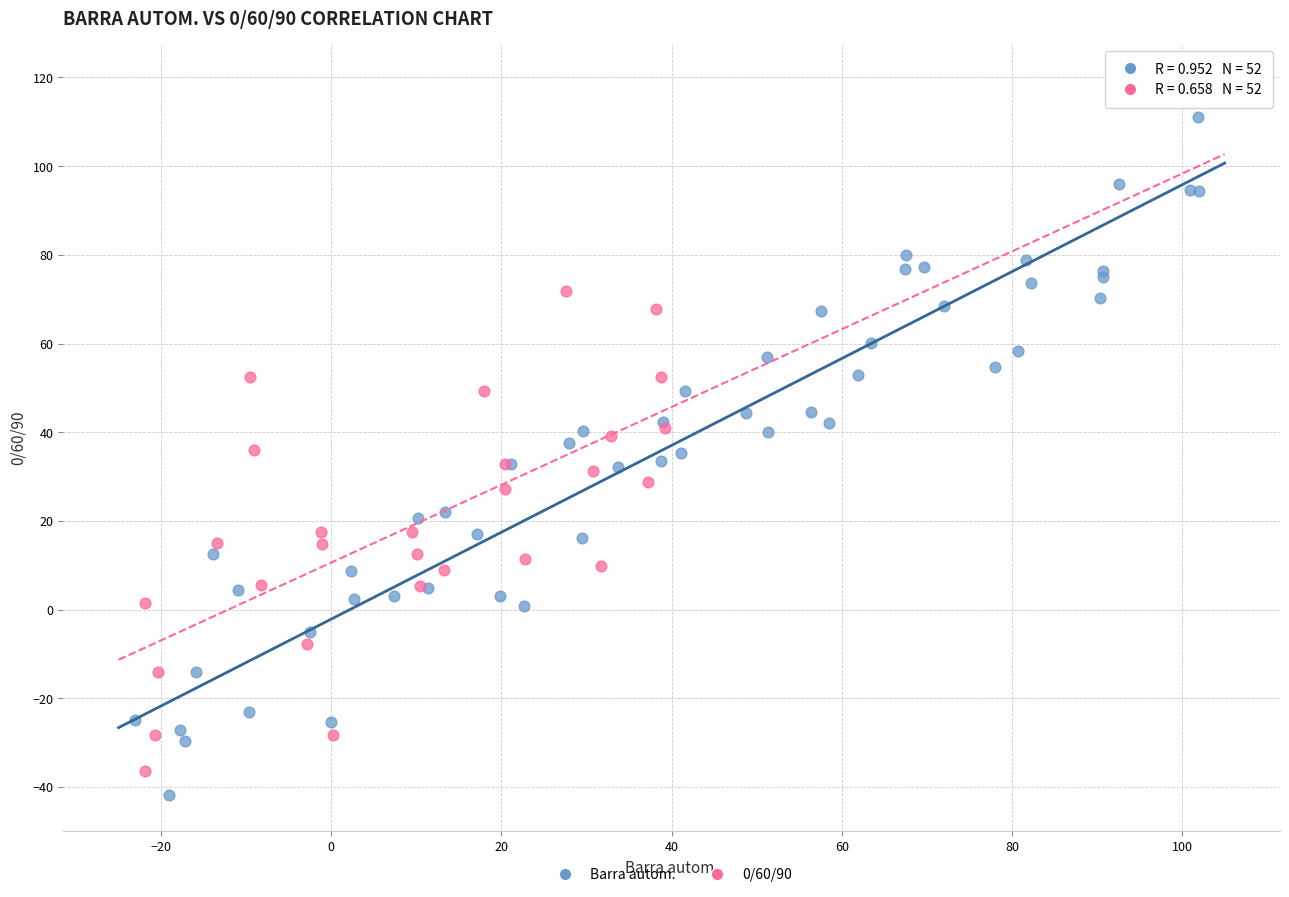

Which series contains the highest Y value?

Barra autom.